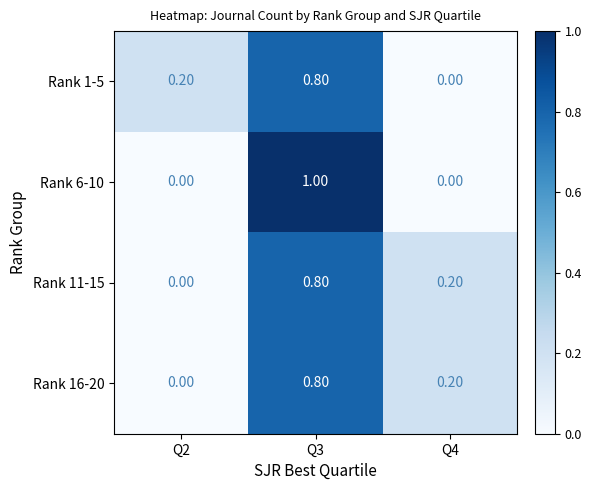

What is the spread (max minus min) of values at Q3?

0.2